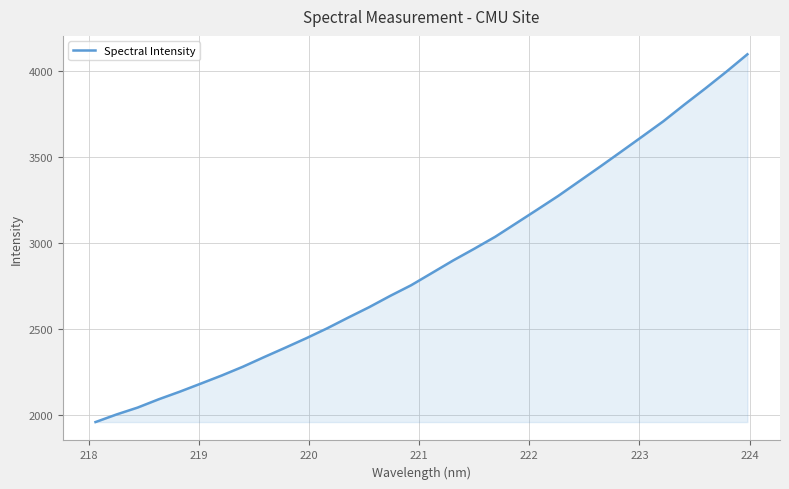

What is the sum of all values?

92024.9